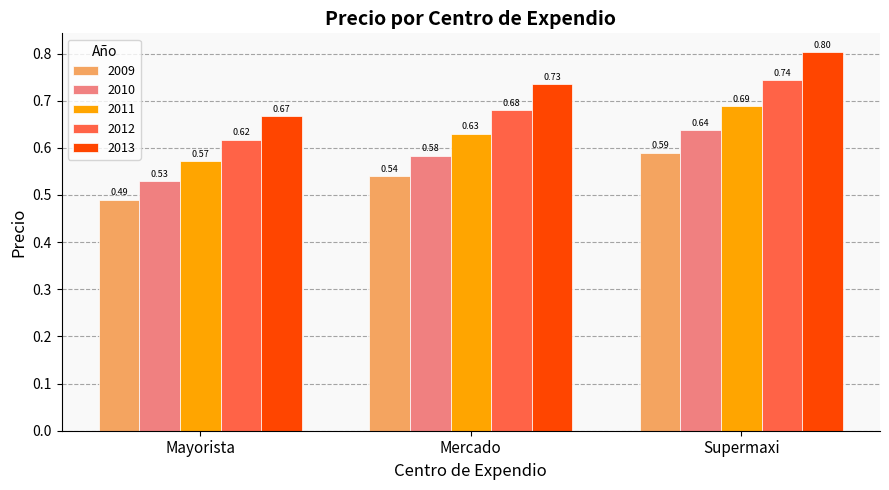

At which label does 2012 reach its peak?

Supermaxi